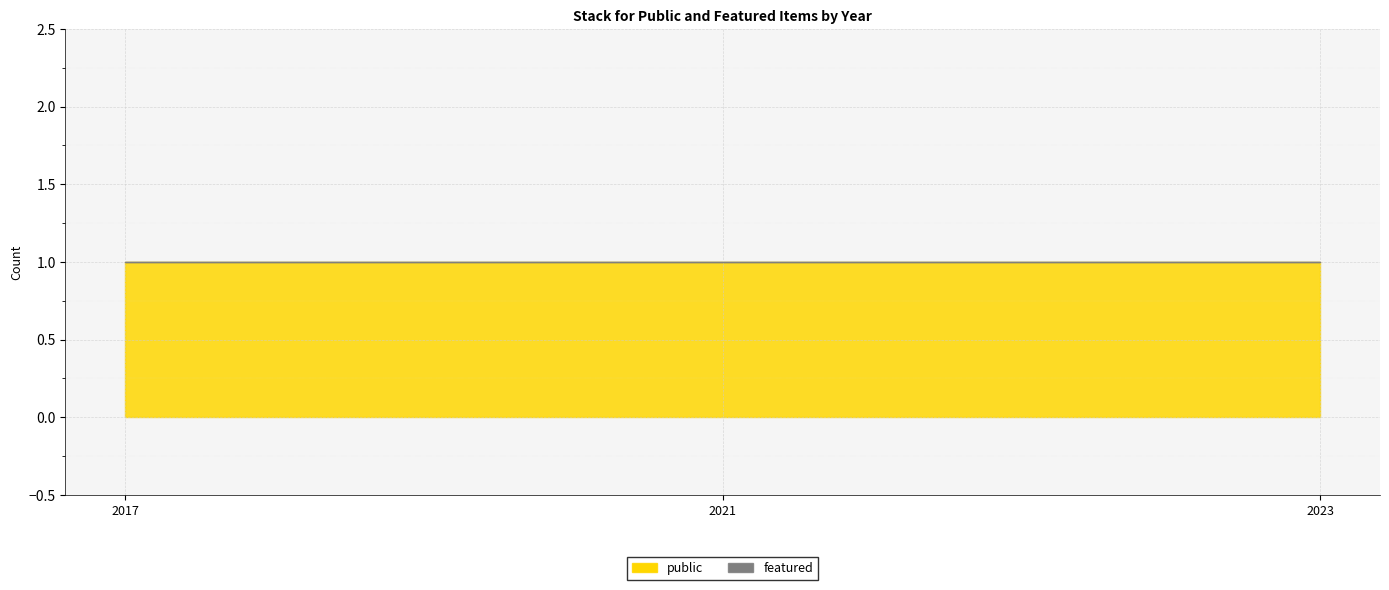

What are all the series names shown in the legend?

public, featured